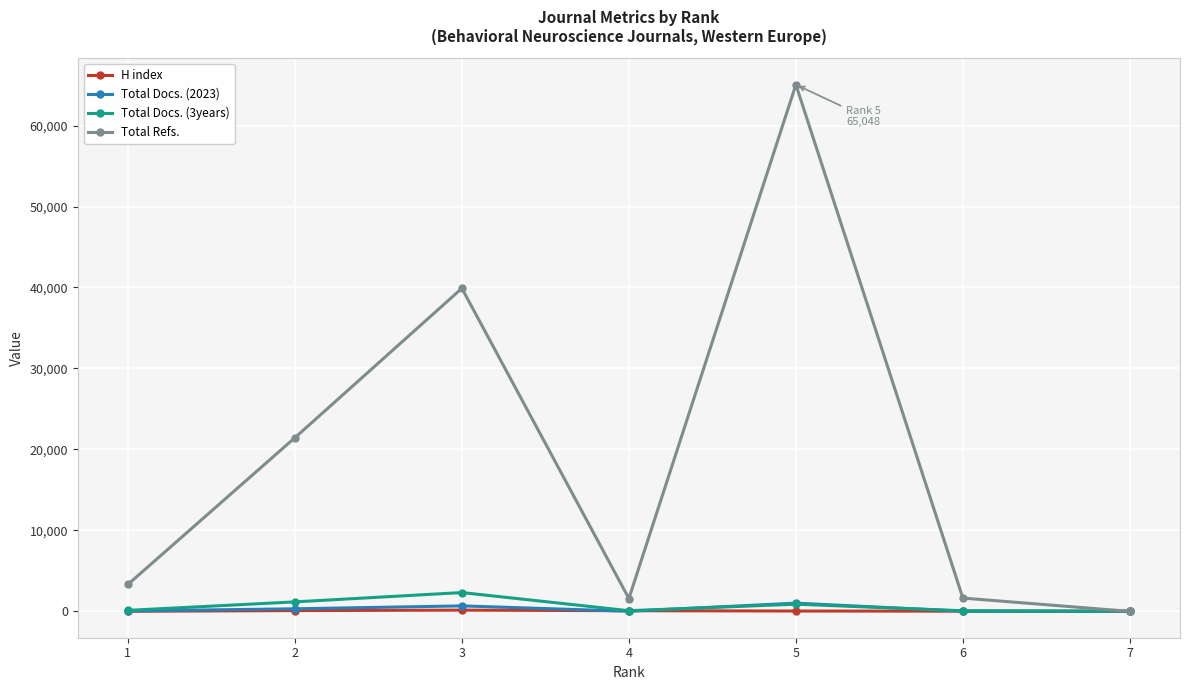

Which series has the largest total across all categories?

Total Refs.